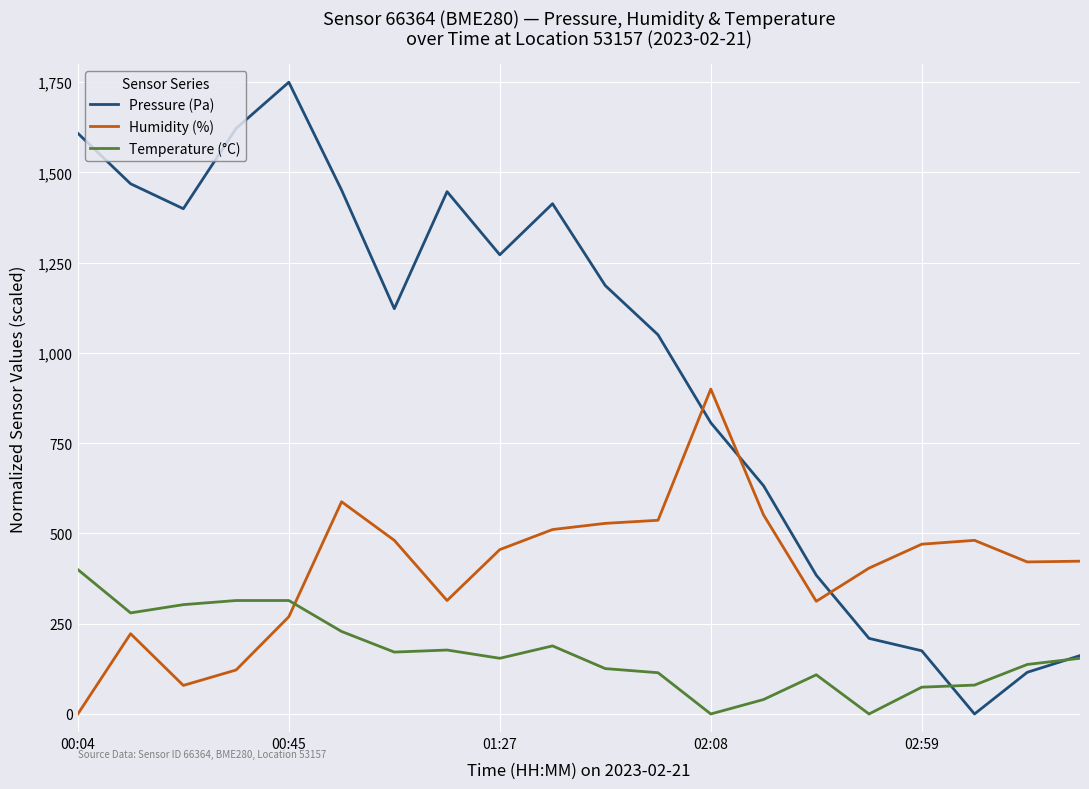

At how many categories does at least one series exceed 719?

13